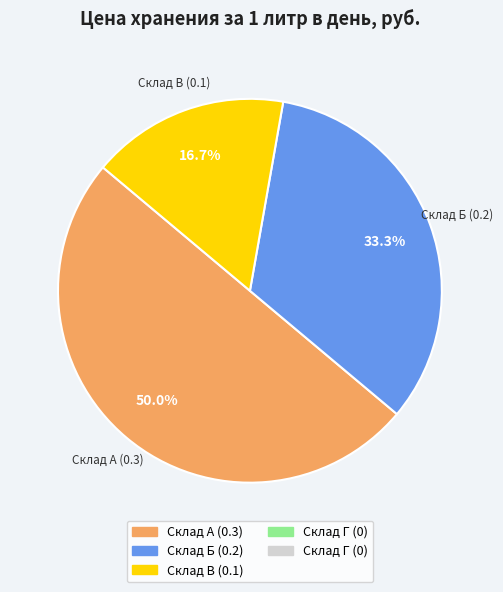

Which slice is the smallest?

Склад Г (0)